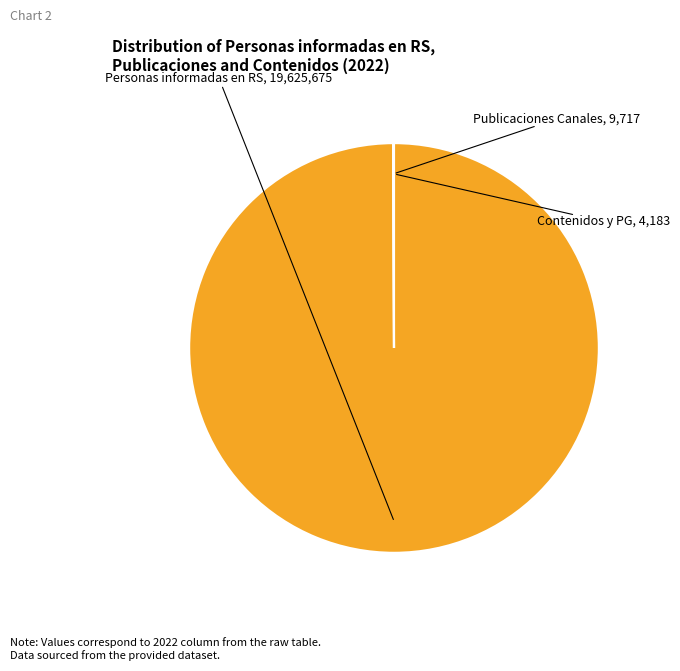

Is there any slice that represents more than half of the pie?

Yes